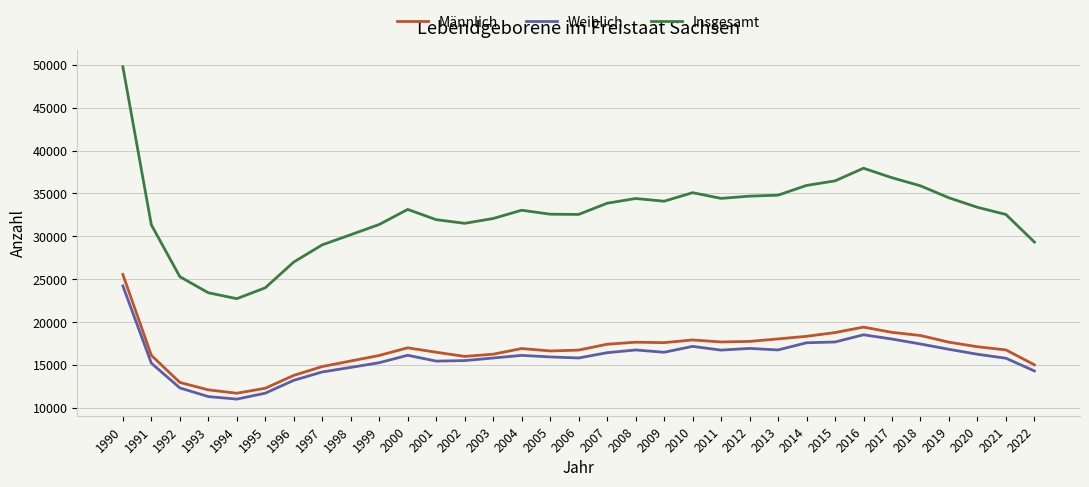

What is the average value of the Männlich series?

16710